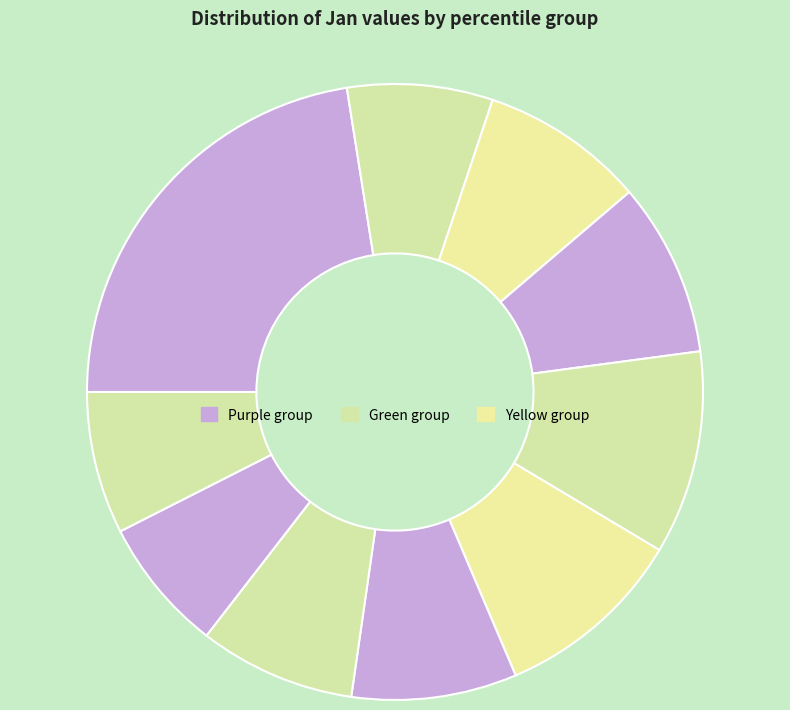

Is there a majority slice in this chart?

No